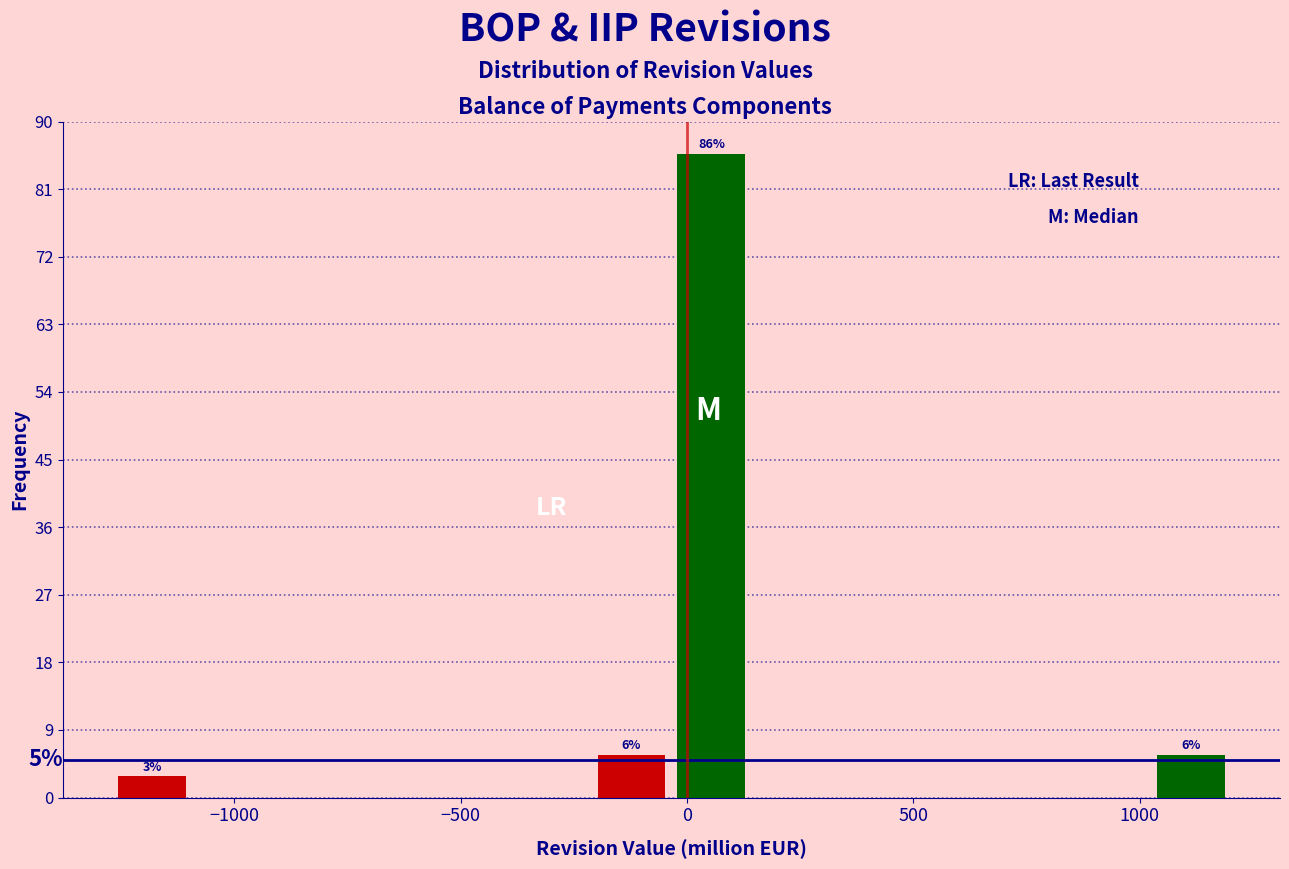

Read against the x-axis, roughly where is the centre of the tallest bar?

50